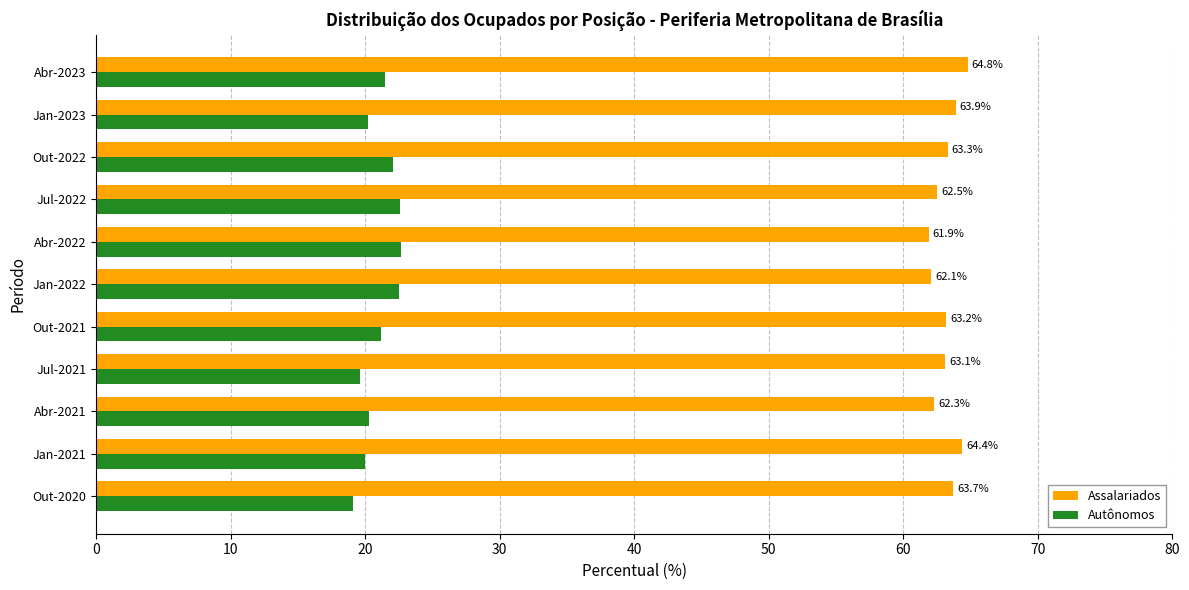

What are all the series names shown in the legend?

Assalariados, Autônomos